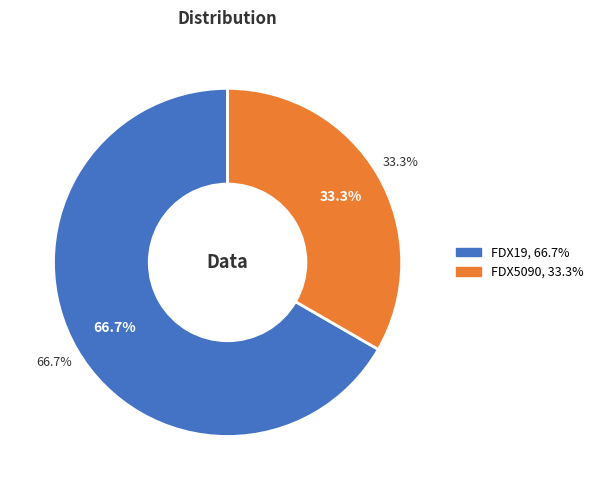

Count the number of slices in the pie.

2